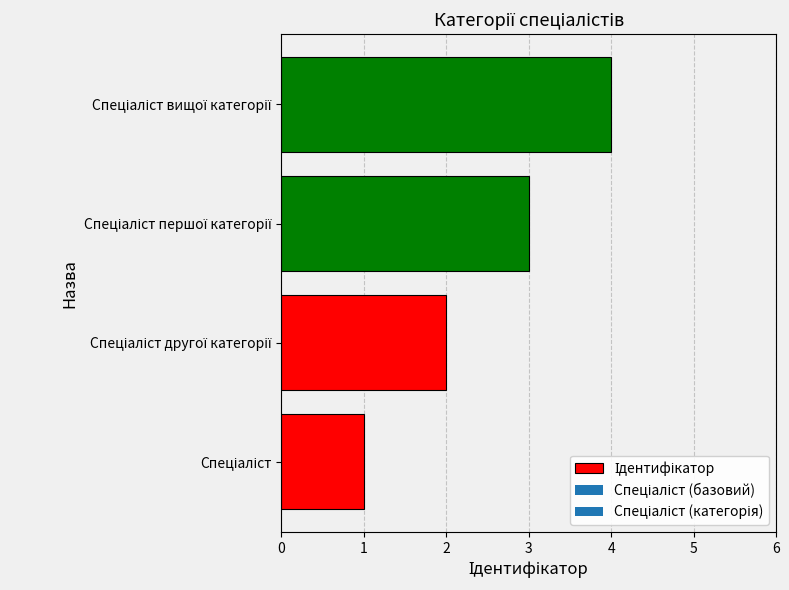

How many bars are there in total?

4